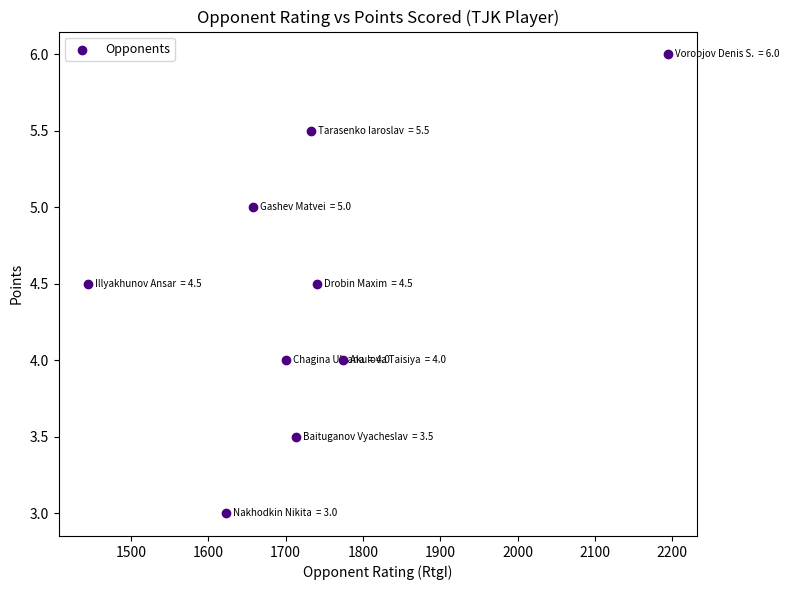

What is the range of X values (max minus min)?

750.0